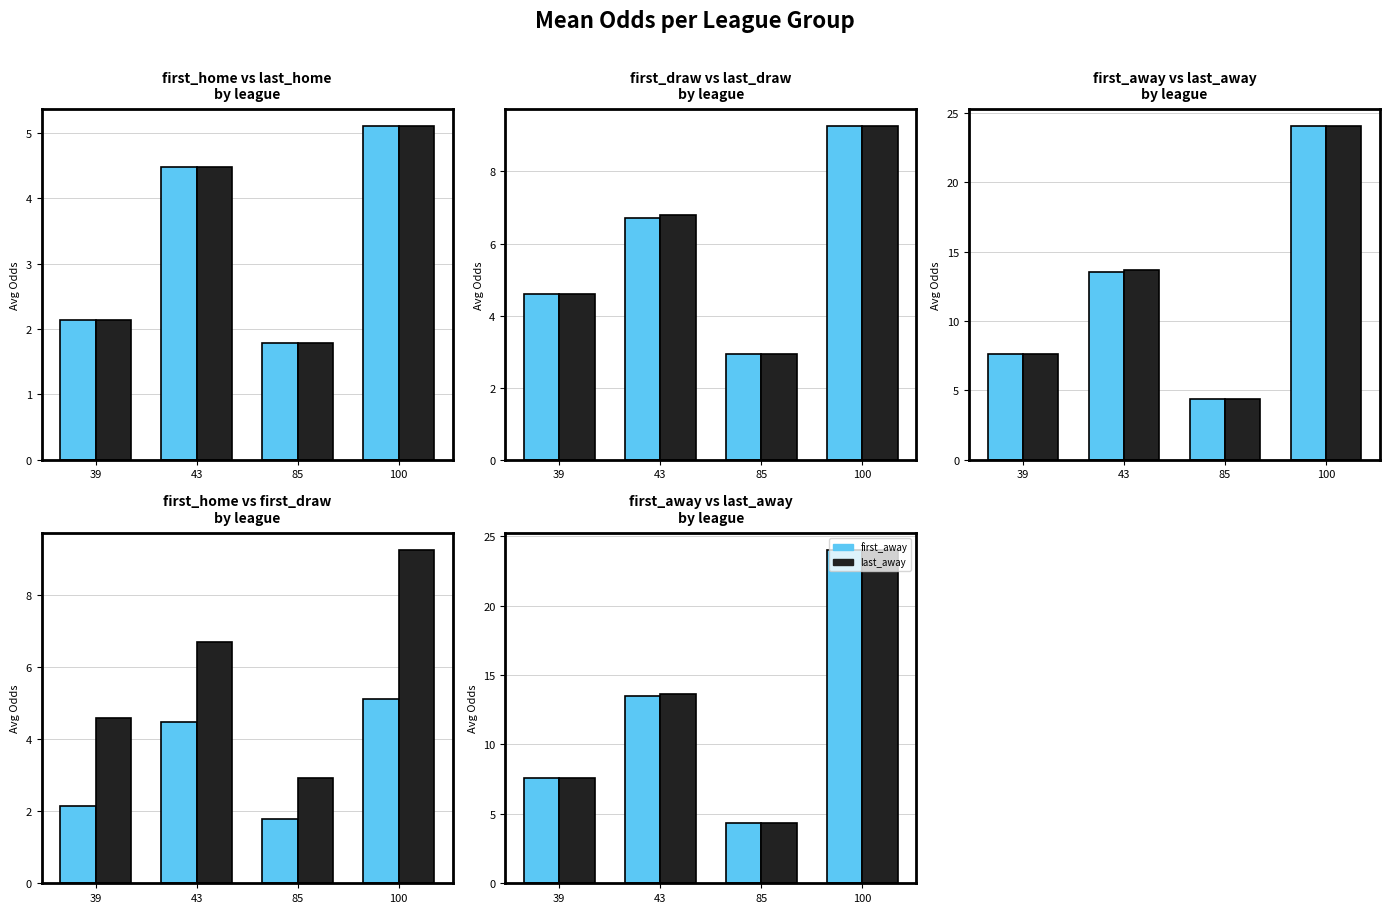

What is the lowest value of the last_draw series?

2.9